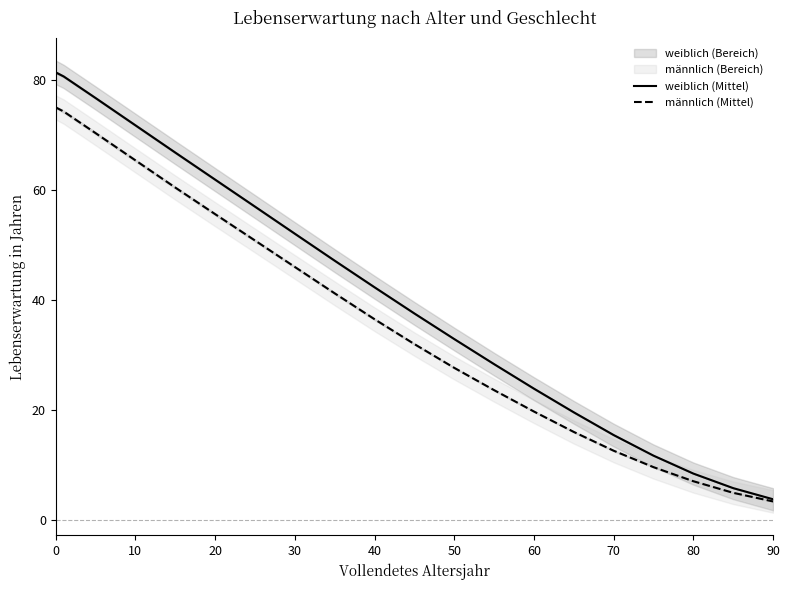

True or false: männlich (Mittel) and weiblich (Mittel) cross at least once.

False